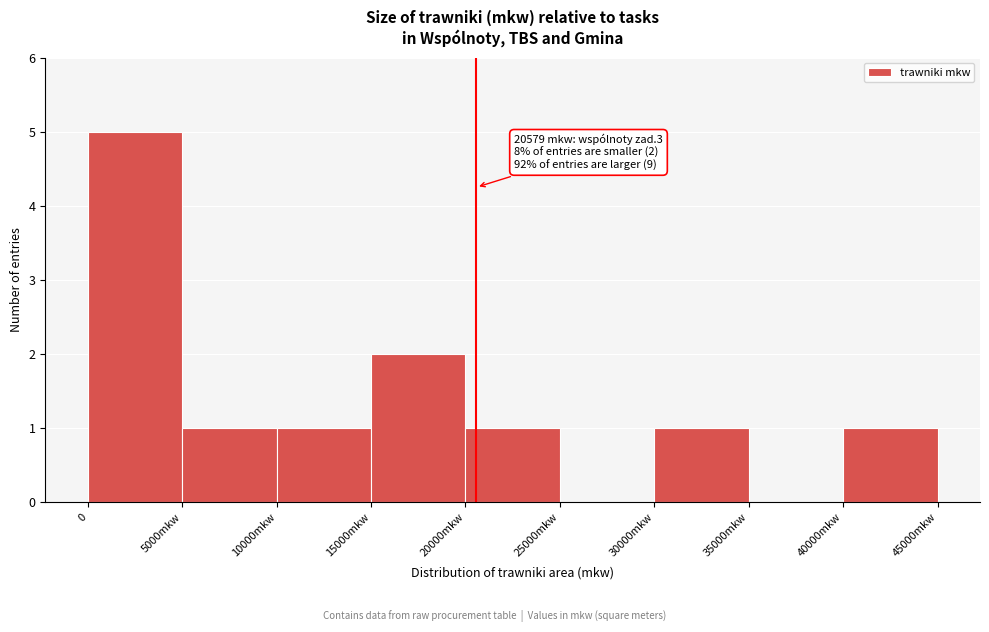

Reading right to left, extract all data points from this chart.

40000mkw=1	35000mkw=0	30000mkw=1	25000mkw=0	20000mkw=1	15000mkw=2	10000mkw=1	5000mkw=1	0=5